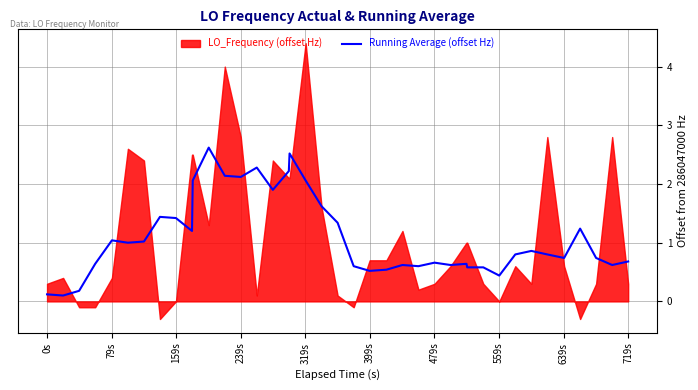

What is the highest value of the Running Average (offset Hz) series?

2.6